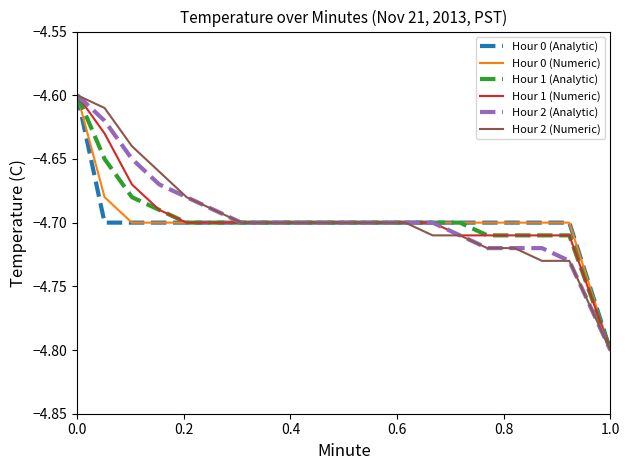

What is the smallest value displayed?

-4.8